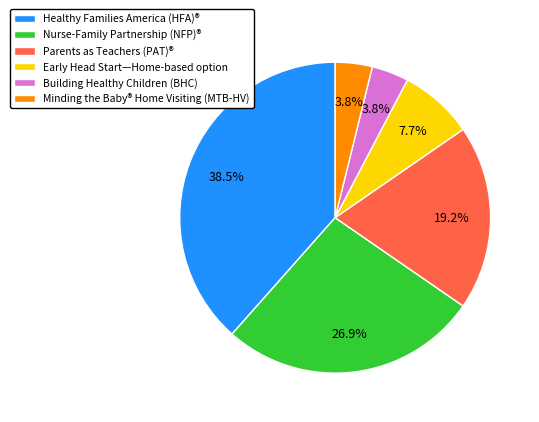

Is the sum of Nurse-Family Partnership (NFP)® and Parents as Teachers (PAT)® greater than half?

No